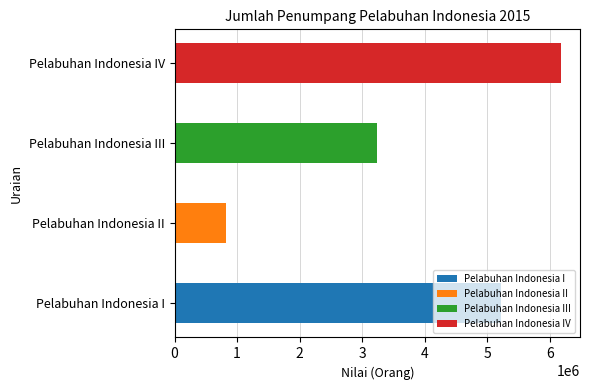

How many bars are there in total?

4